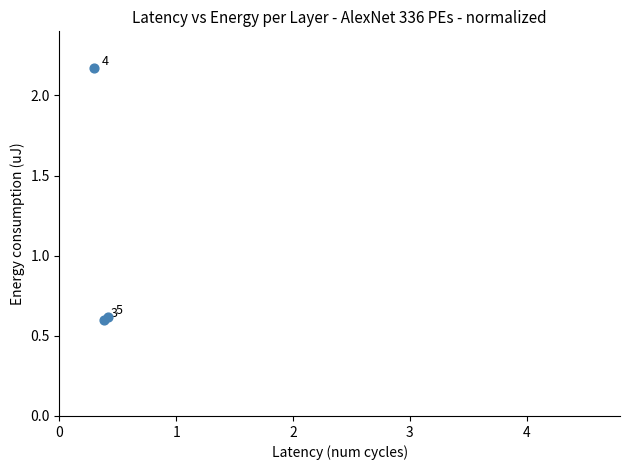

What Y value in the scatter plot is closest to 1?

0.6